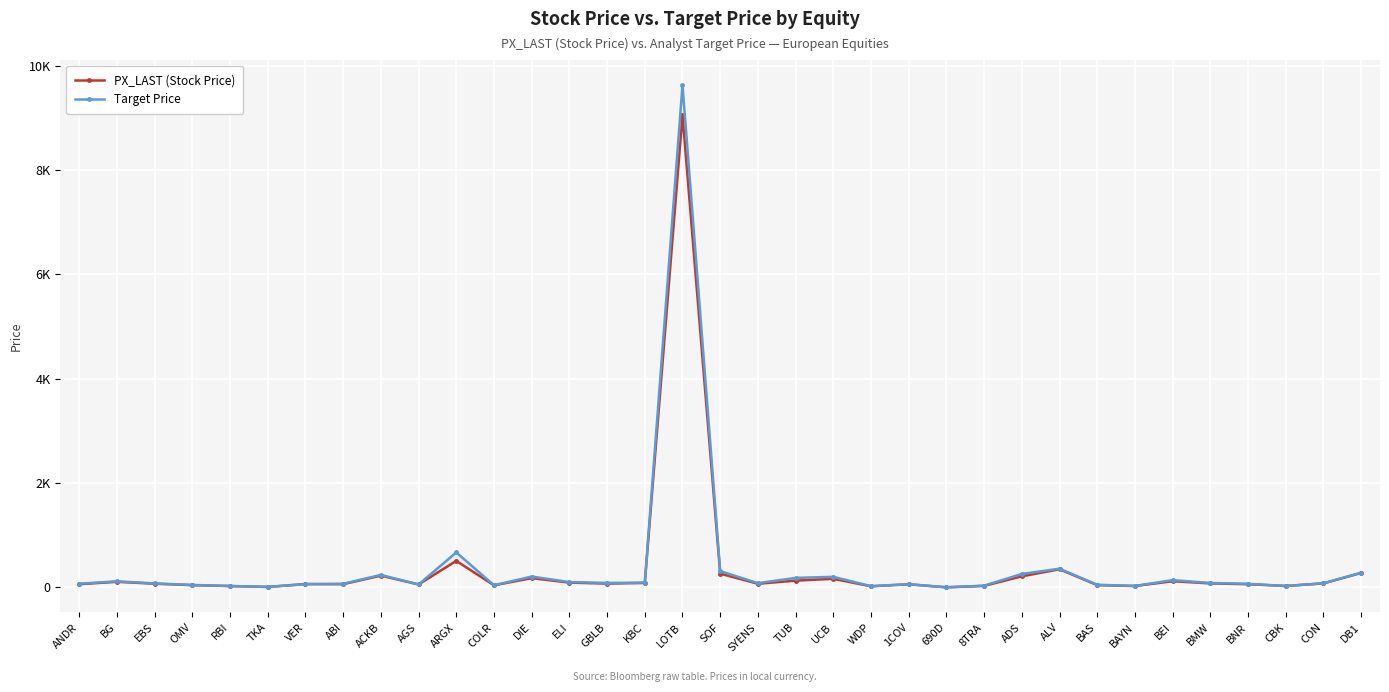

How many data points in Target Price are less than 79?

17